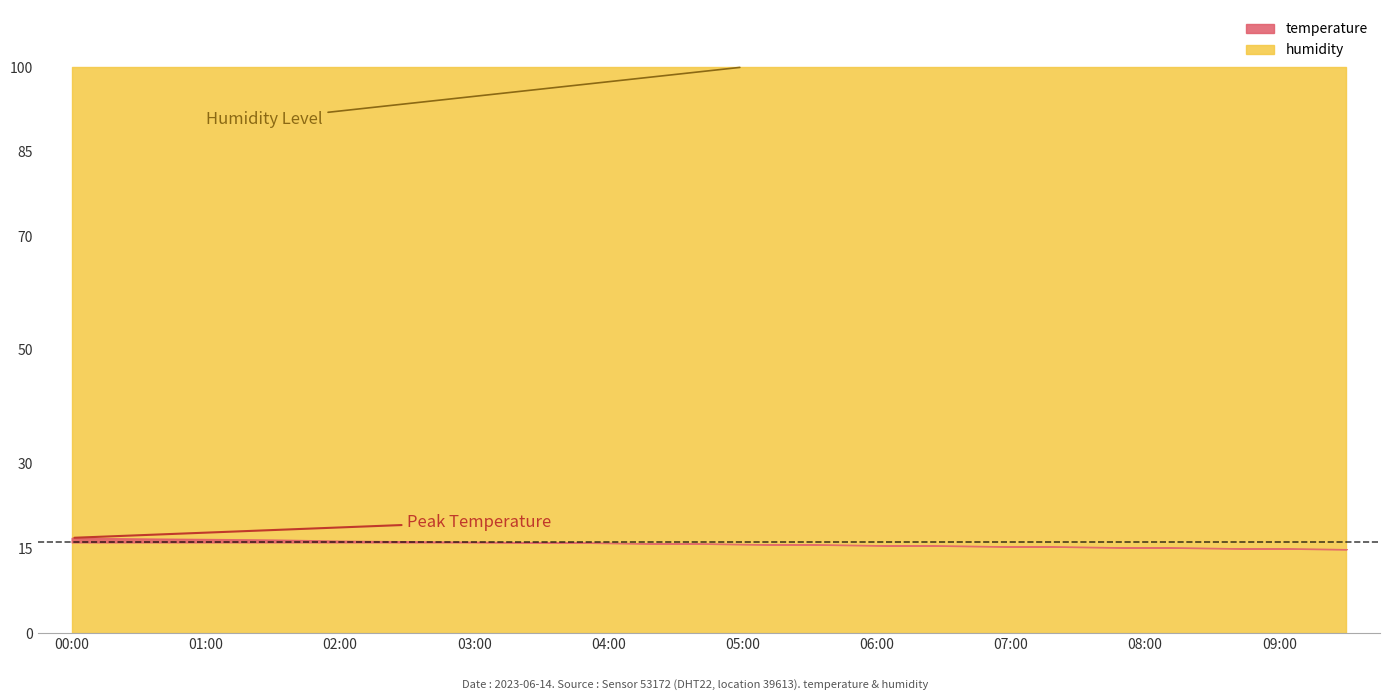

Reading right to left, what are all the values shown in this chart?

temperature: 09:30=14.8	09:00=14.9	08:30=15.0	08:00=15.1	07:30=15.2	07:00=15.3	06:30=15.4	06:00=15.5	05:30=15.6	05:00=15.7	04:30=15.8	04:00=15.9	03:30=16.0	03:00=16.1	02:30=16.2	02:00=16.3	01:30=16.5	01:00=16.6	00:30=16.7	00:00=16.8
humidity: 09:30=99.9	09:00=99.9	08:30=99.9	08:00=99.9	07:30=99.9	07:00=99.9	06:30=99.9	06:00=99.9	05:30=99.9	05:00=99.9	04:30=99.9	04:00=99.9	03:30=99.9	03:00=99.9	02:30=99.9	02:00=99.9	01:30=99.9	01:00=99.9	00:30=99.9	00:00=99.9